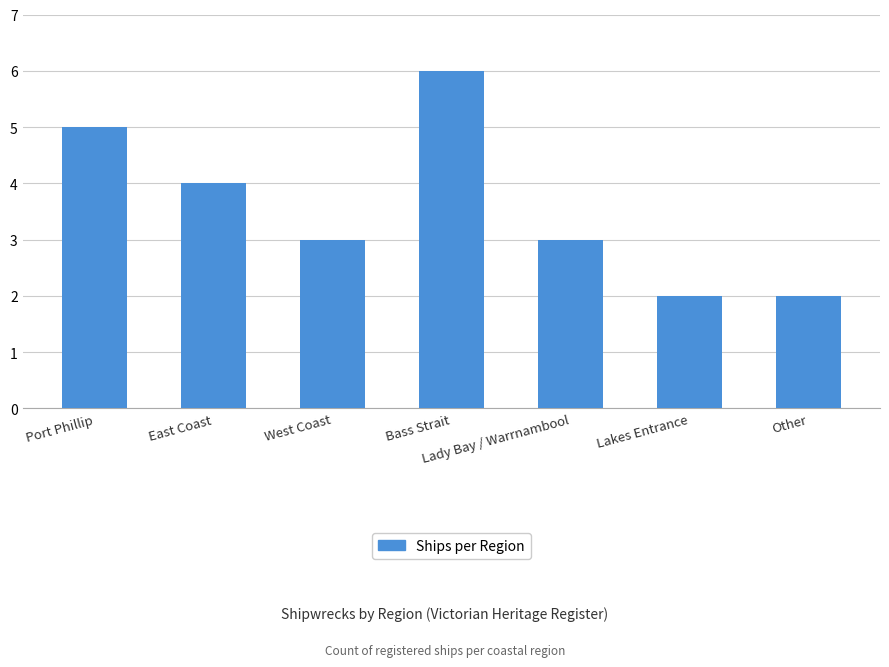

What is the maximum value shown in the chart?

6